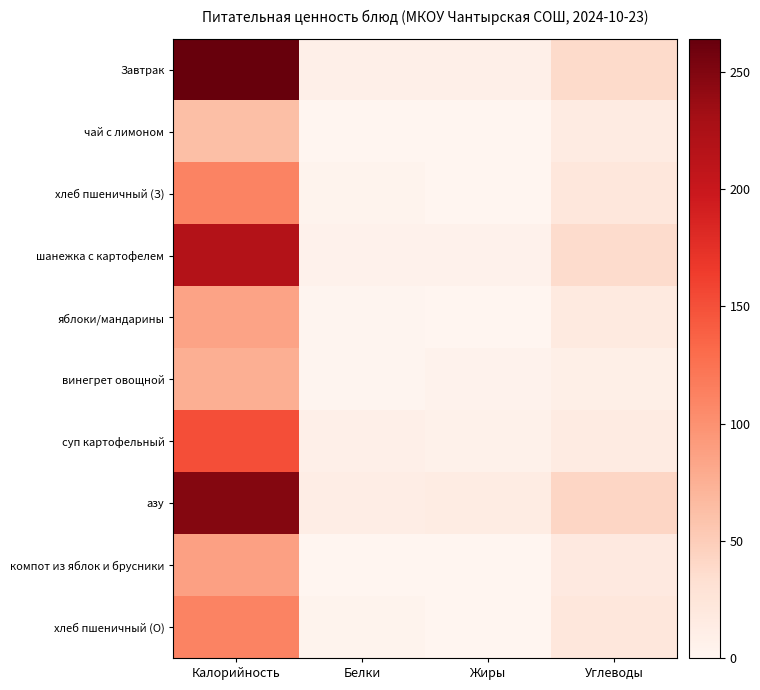

Rank the series at Углеводы from lowest to highest value.

винегрет овощной, суп картофельный, чай с лимоном, яблоки/мандарины, компот из яблок и брусники, хлеб пшеничный (О), хлеб пшеничный (З), шанежка с картофелем, Завтрак, азу